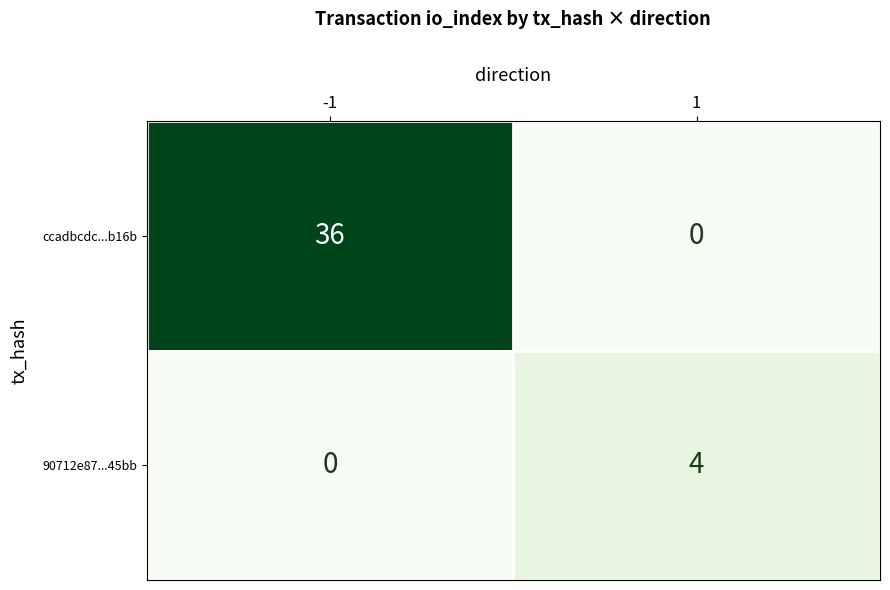

Between -1 and 1, which series saw the biggest shift?

ccadbcdc...b16b